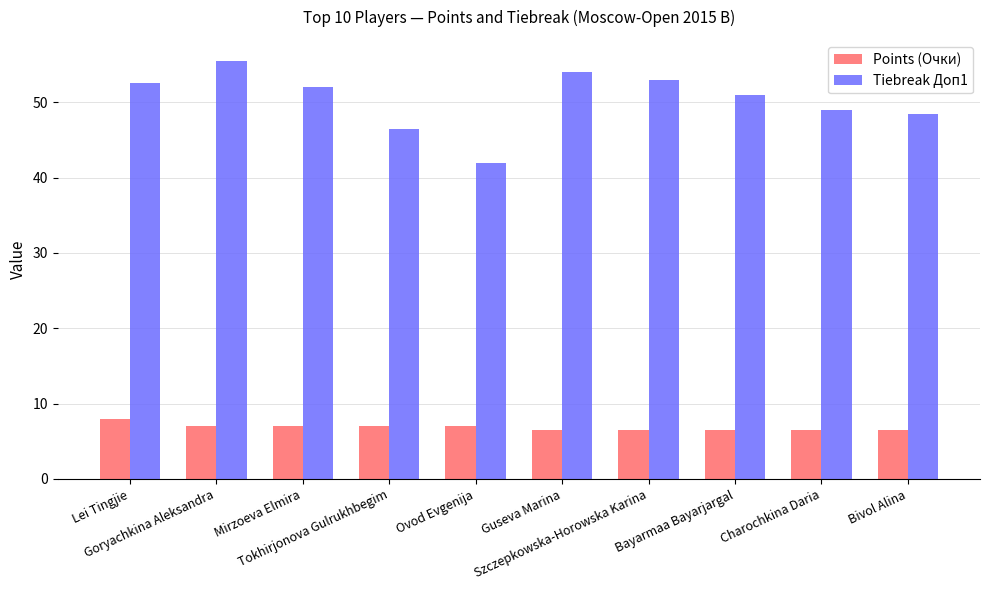

What is the label of the 1st bar from the right?

Bivol Alina